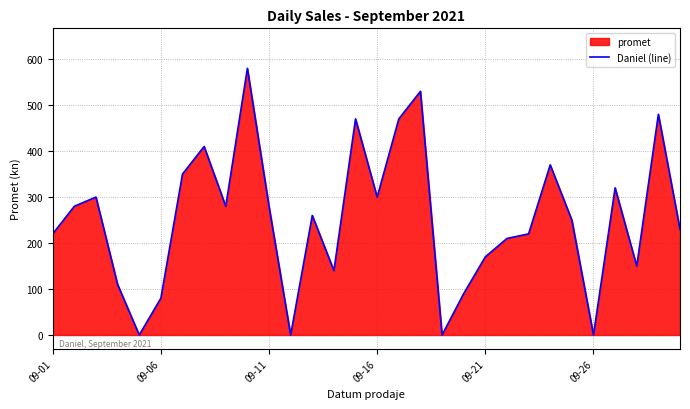

What is the ratio of the value at 29 to the value at 19?

2.6